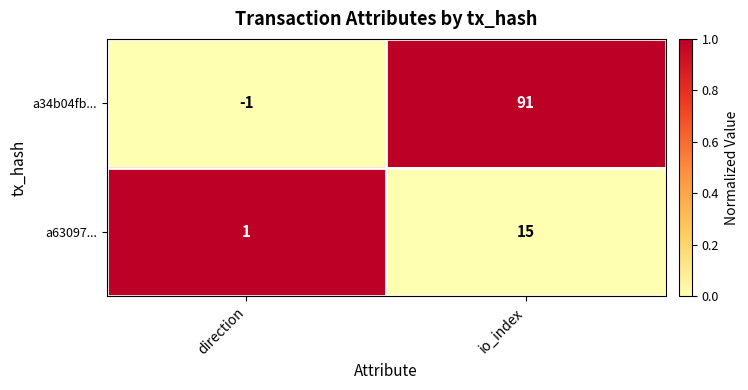

At which category does the chart reach its minimum across all series?

direction